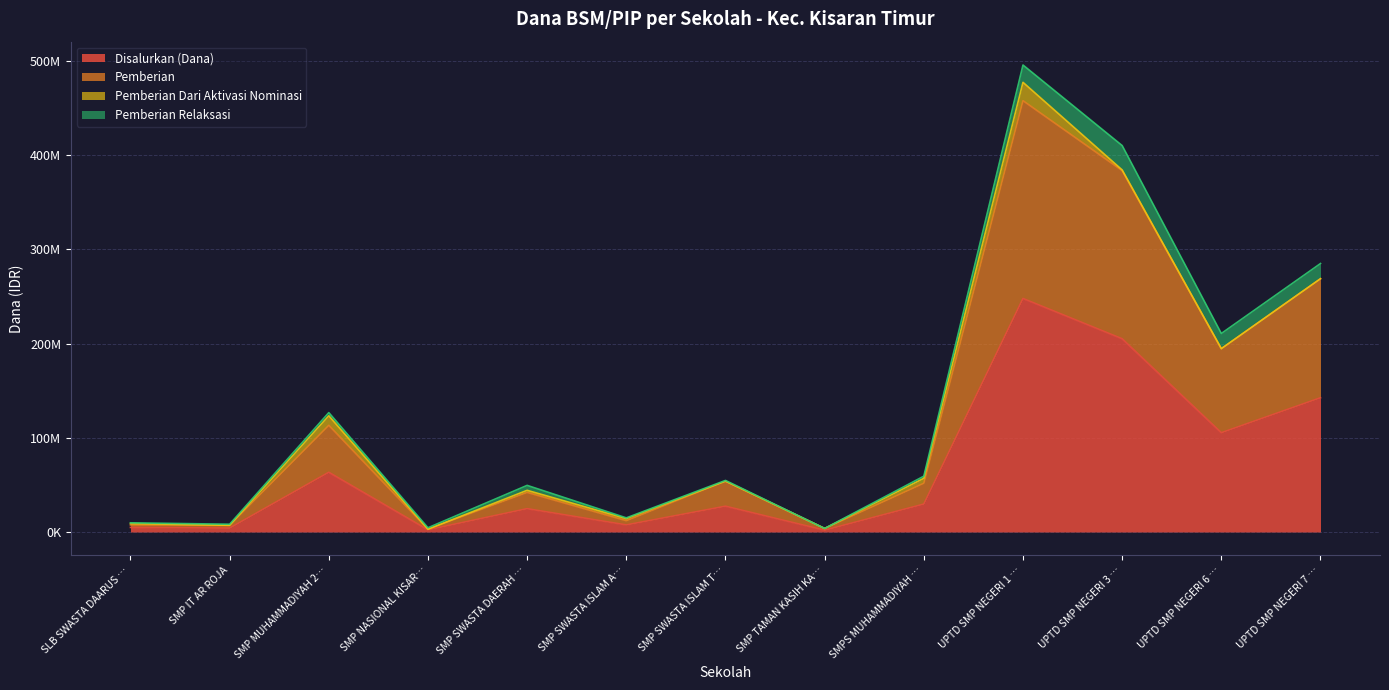

Does the chart have visible grid lines?

Yes